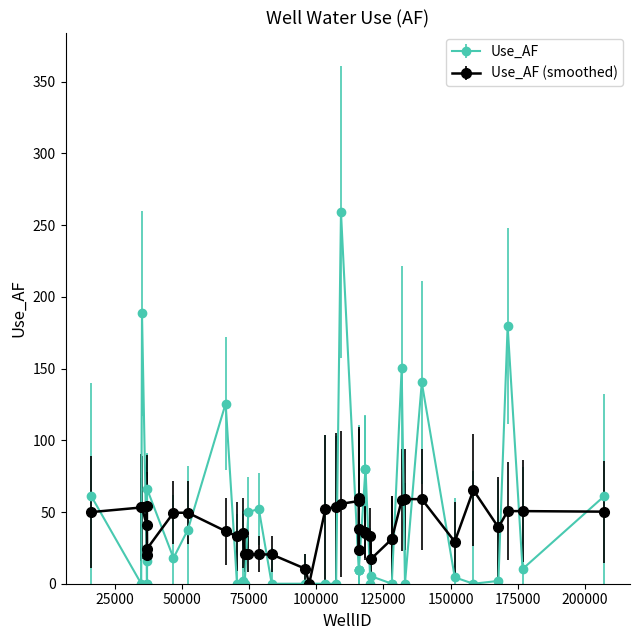

Count the number of data series in this chart.

2